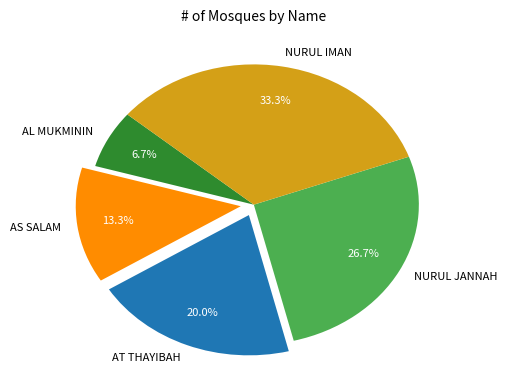

How many segments does this pie chart have?

5